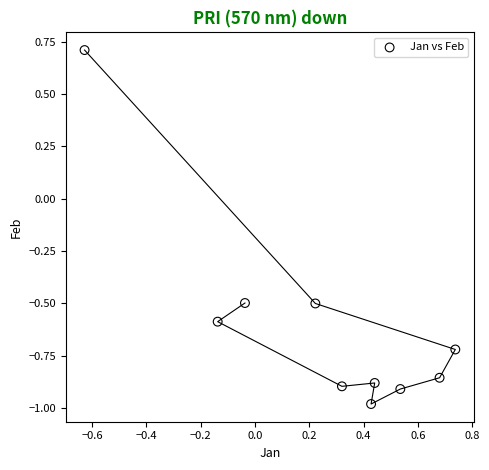

What is the range of X values (max minus min)?

1.4